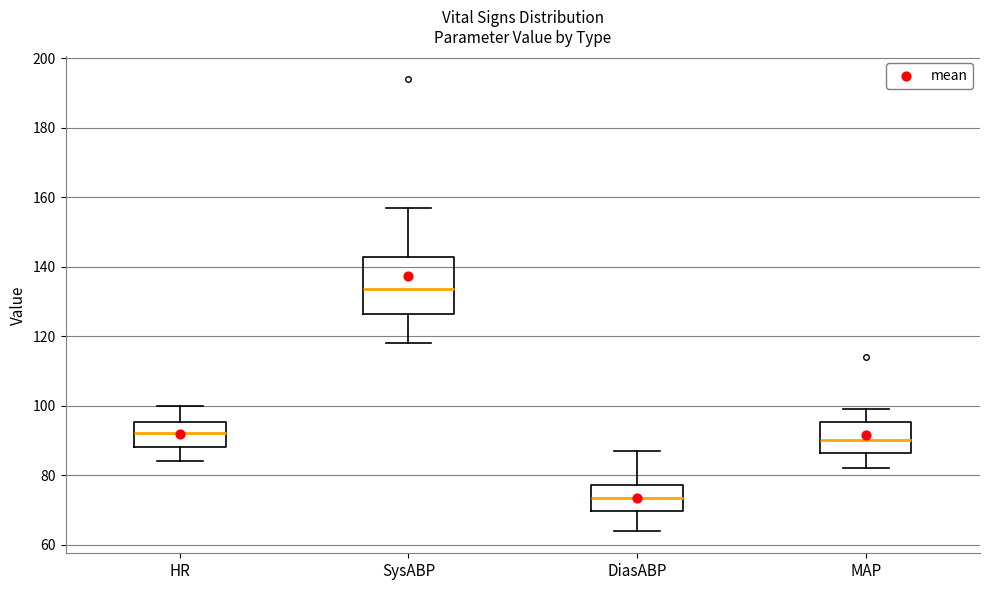

Comparing the boxes themselves (not the whiskers), which one is the tallest?

SysABP